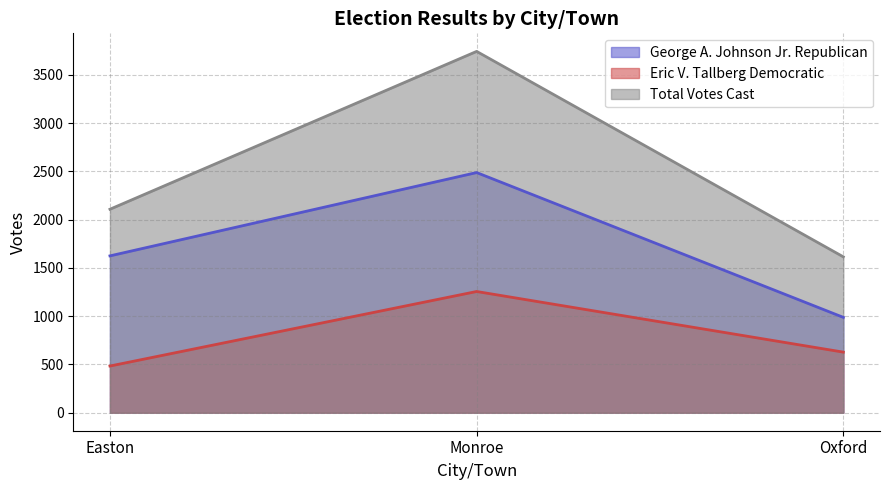

What is the average value of the Eric V. Tallberg Democratic series?

788